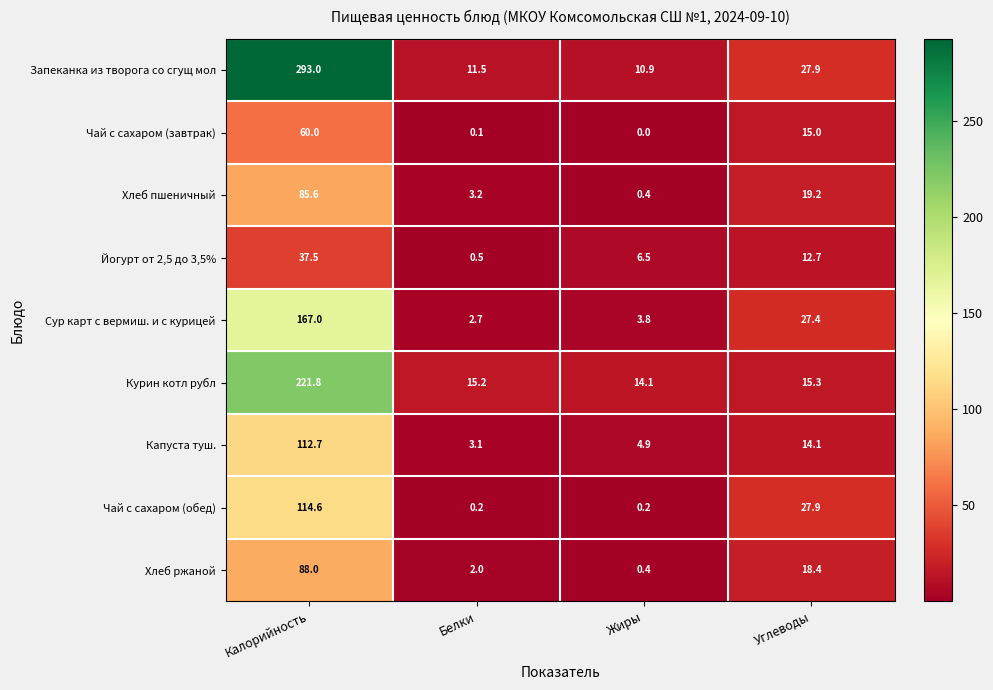

The Йогурт от 2,5 до 3,5% series shows 6.5 at Жиры. True or false?

True